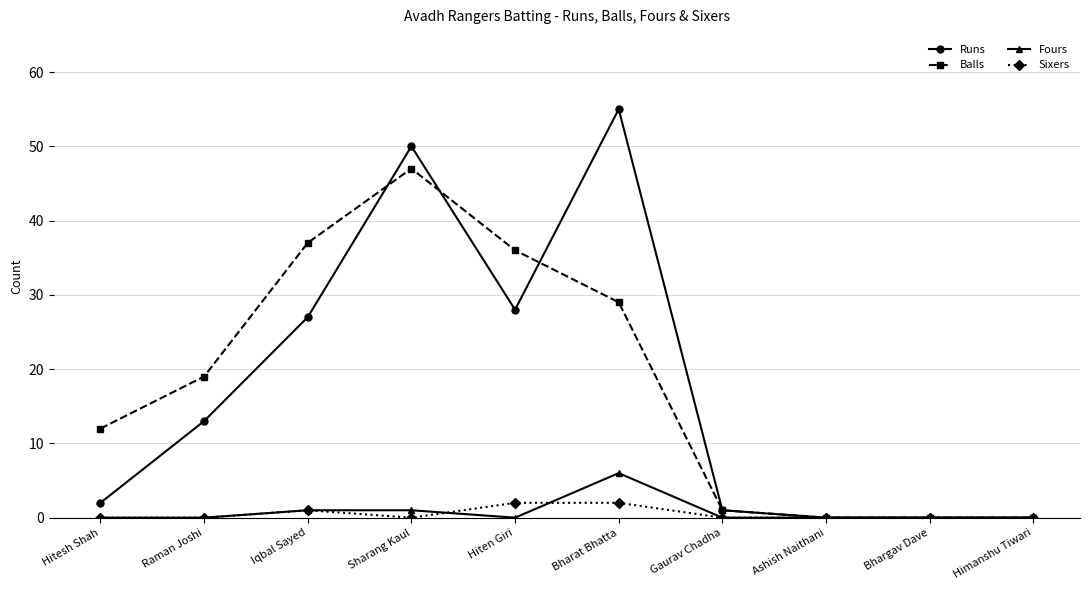

Is it true that Sixers equals 0 at Raman Joshi?

True